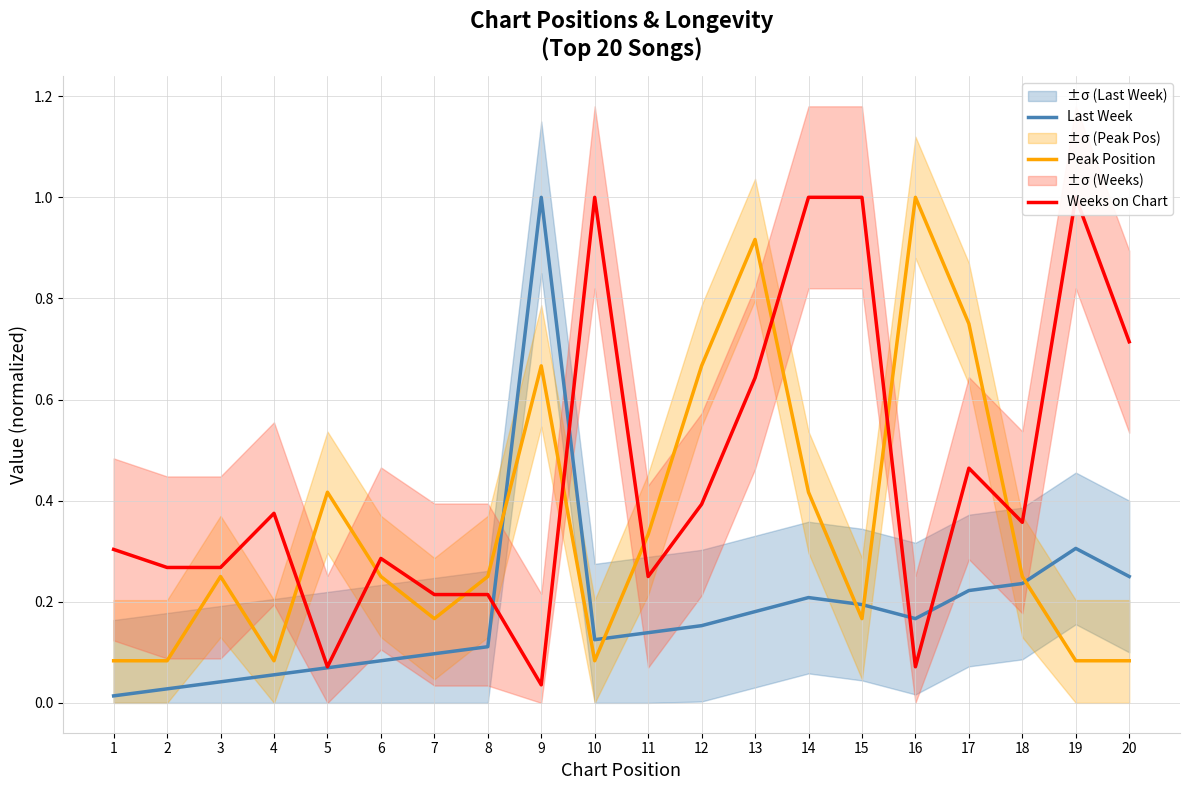

Is it true that Last Week equals 0.3 at 15?

False